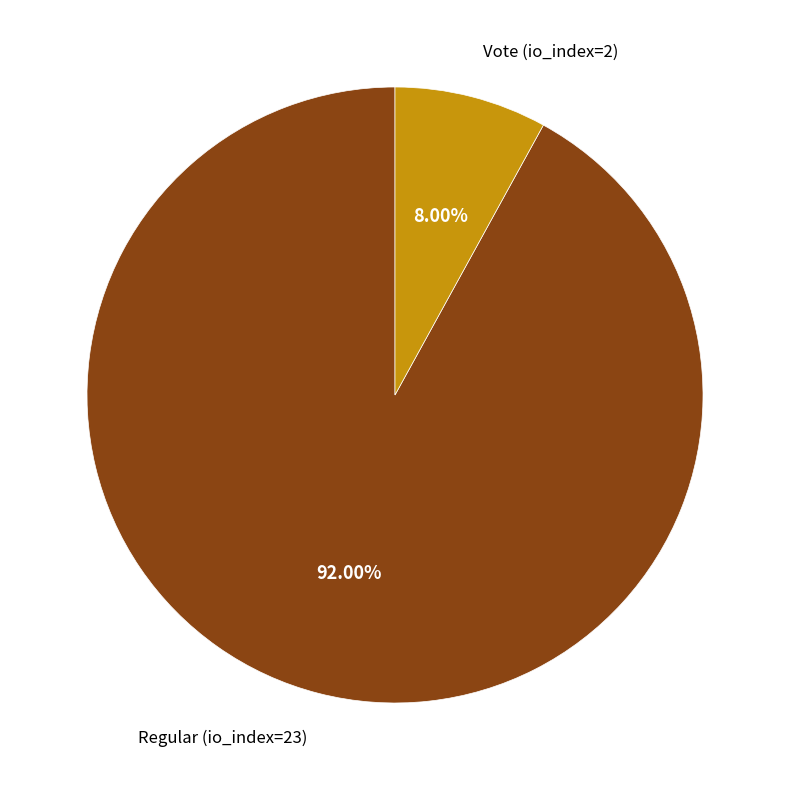

Is there any slice that represents more than half of the pie?

Yes